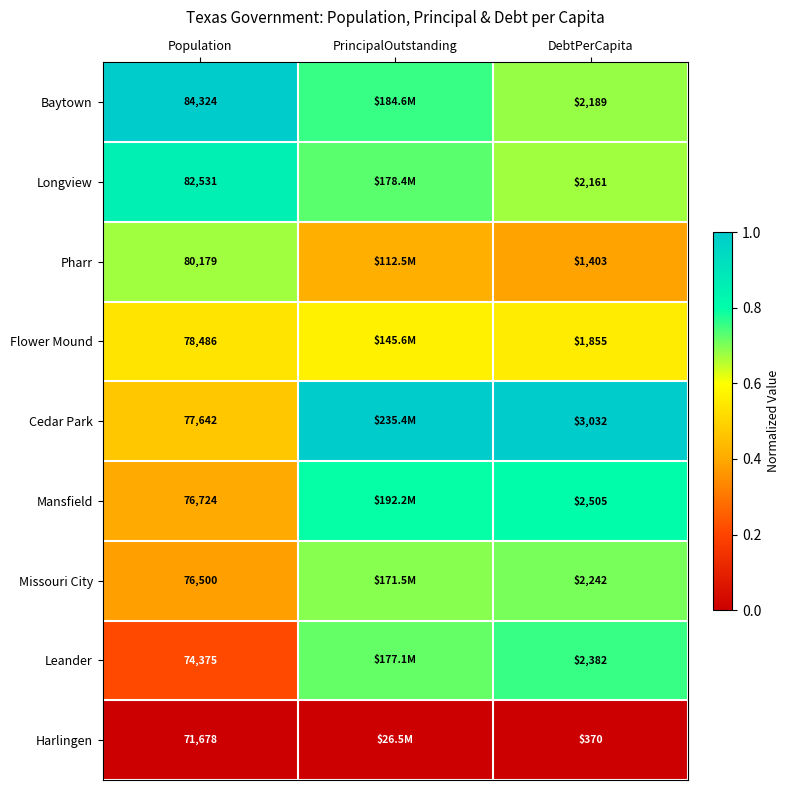

At DebtPerCapita, list the series in order from largest to smallest.

Cedar Park, Mansfield, Leander, Missouri City, Baytown, Longview, Flower Mound, Pharr, Harlingen